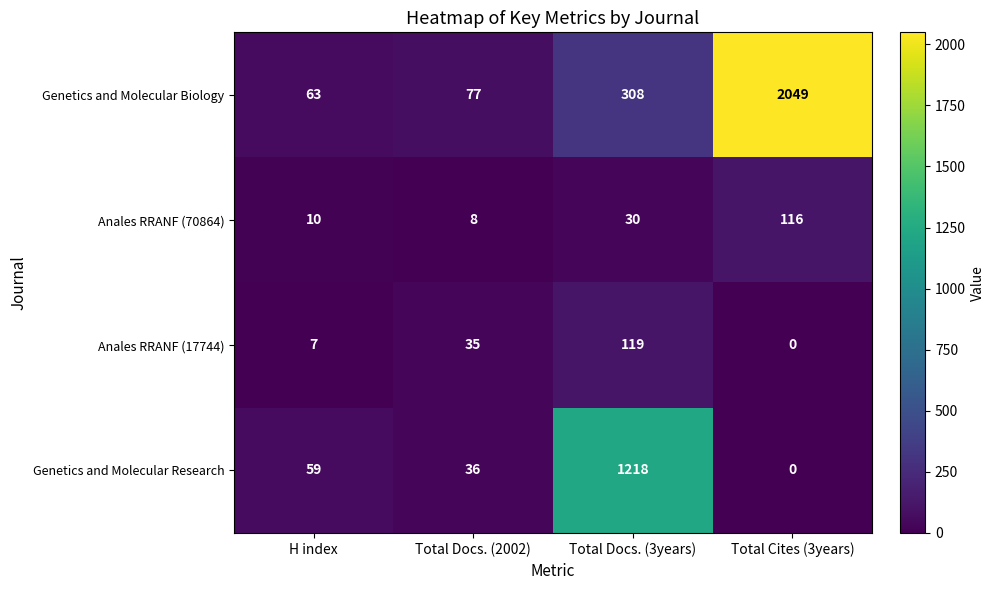

Rank the series by their maximum value, from highest to lowest.

Genetics and Molecular Biology, Genetics and Molecular Research, Anales RRANF (17744), Anales RRANF (70864)